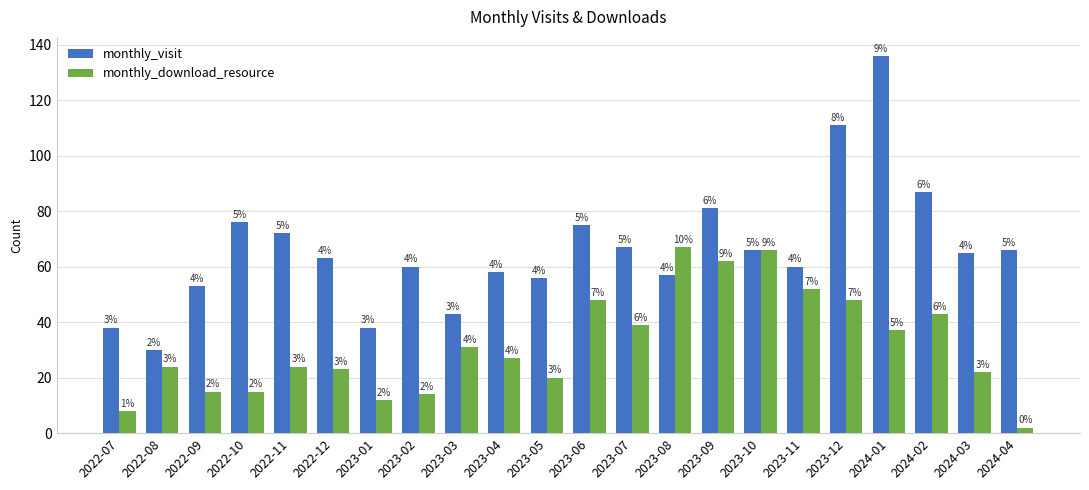

Which series has the largest range (max minus min)?

monthly_visit